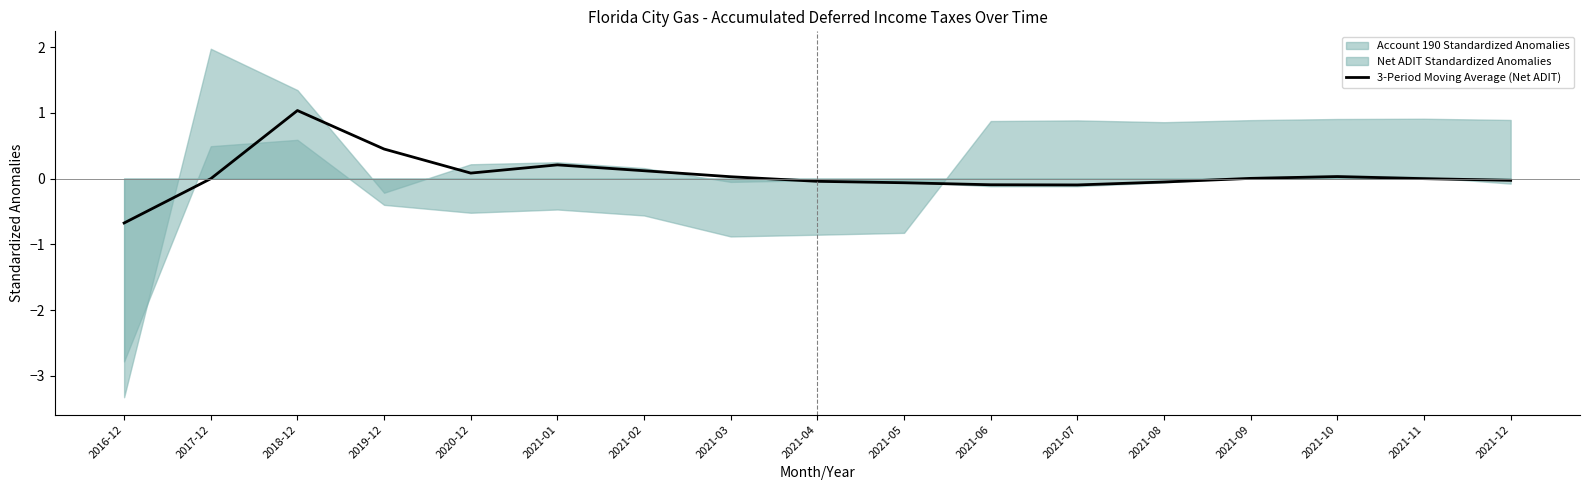

Reading left to right, transcribe all the data shown in this chart.

-0.7	-0.0	1.0	0.4	0.1	0.2	0.1	0.0	-0.0	-0.1	-0.1	-0.1	-0.1	0.0	0.0	-0.0	-0.0